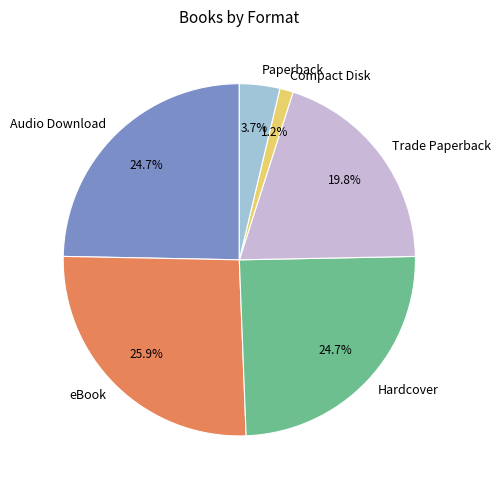

Is it true that Trade Paperback is 20% of the pie?

True